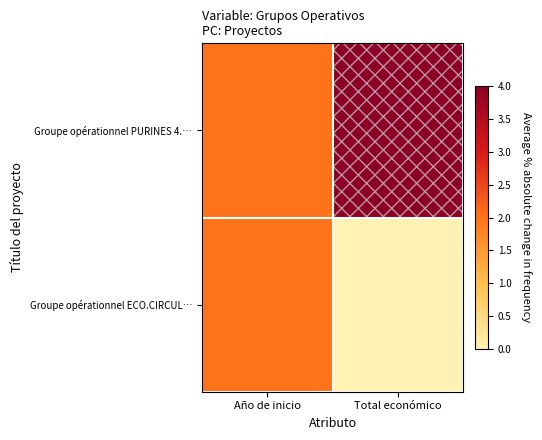

Which series has the largest total across all categories?

Groupe opérationnel PURINES 4.…